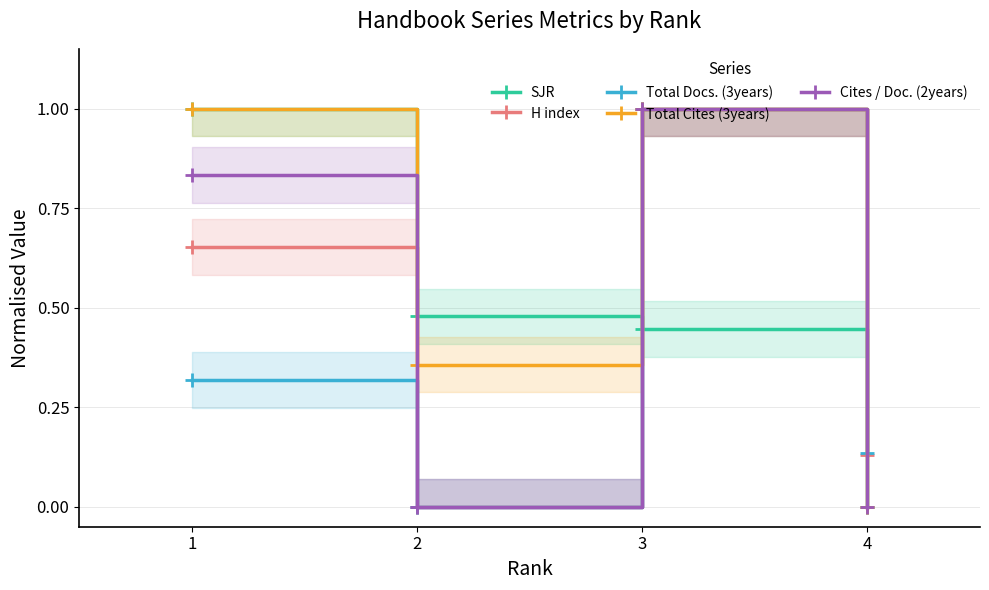

List the series in order of their peak value, lowest first.

SJR, H index, Total Docs. (3years), Total Cites (3years), Cites / Doc. (2years)